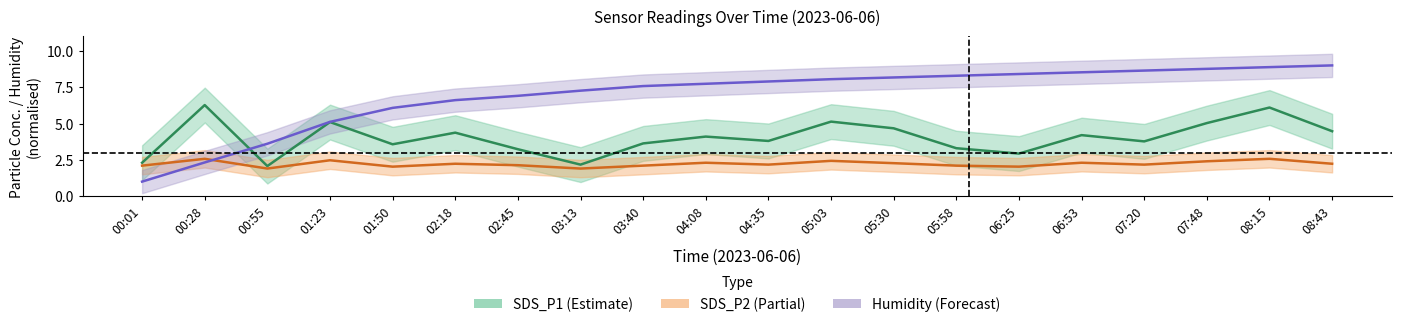

What is the difference between the SDS_P2 values at 03:40 and 00:28?

0.5